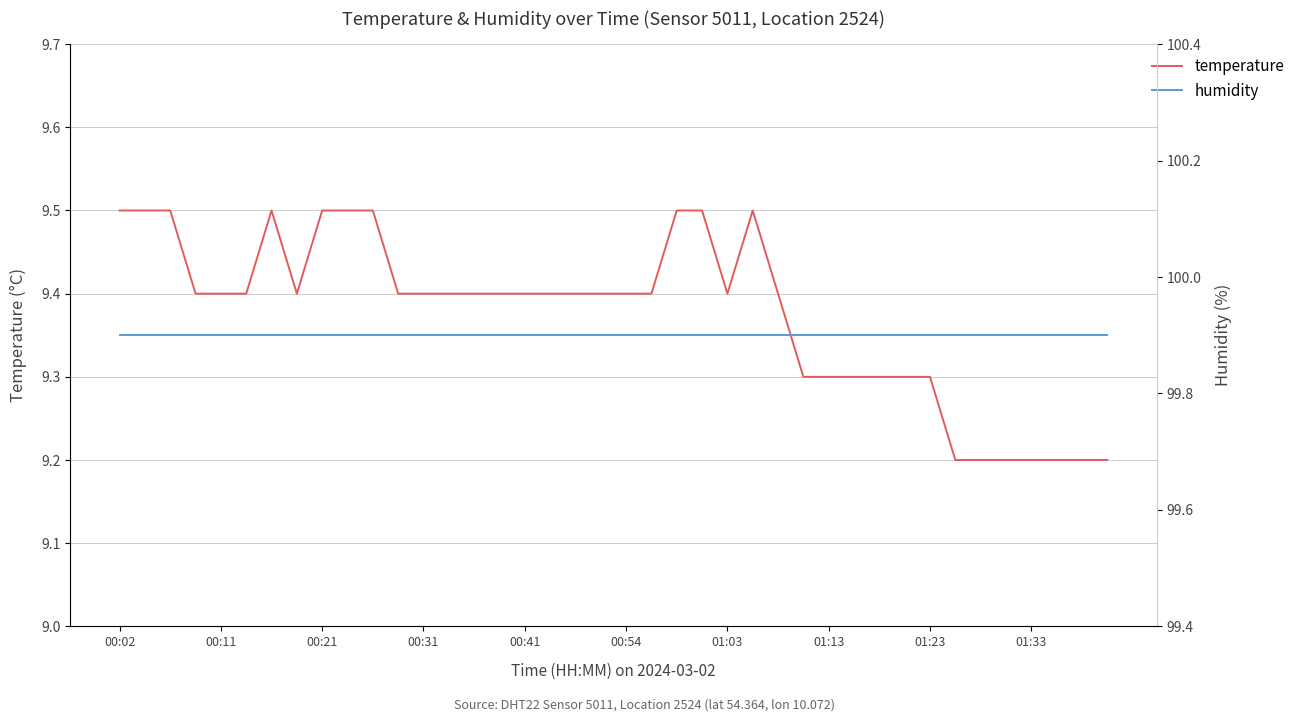

Is it true that temperature equals 9.5 at 10?

True